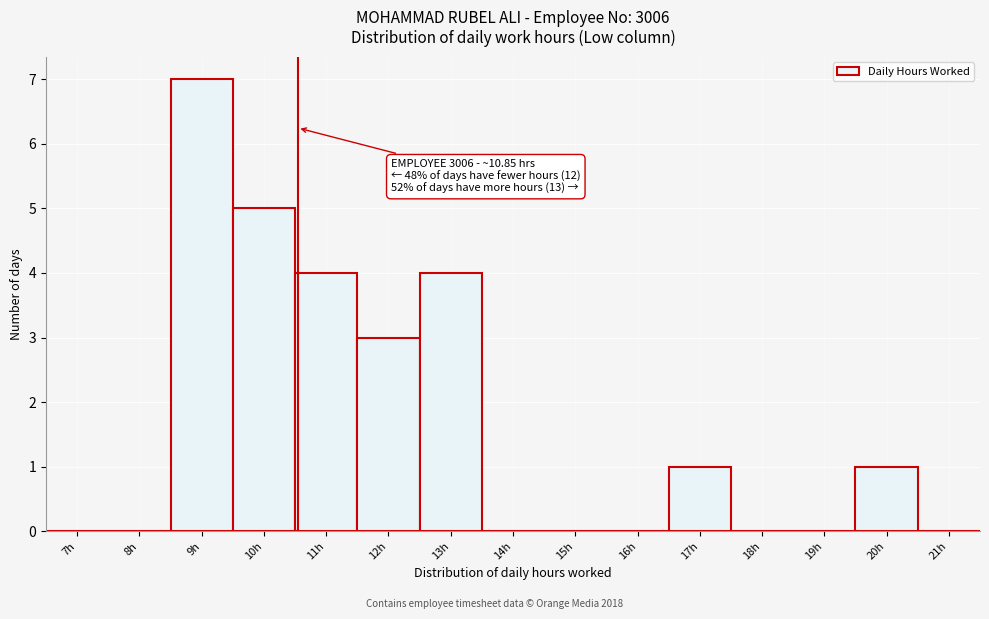

Reading right to left, extract all data points from this chart.

21h=0	20h=1	19h=0	18h=0	17h=1	16h=0	15h=0	14h=0	13h=4	12h=3	11h=4	10h=5	9h=7	8h=0	7h=0